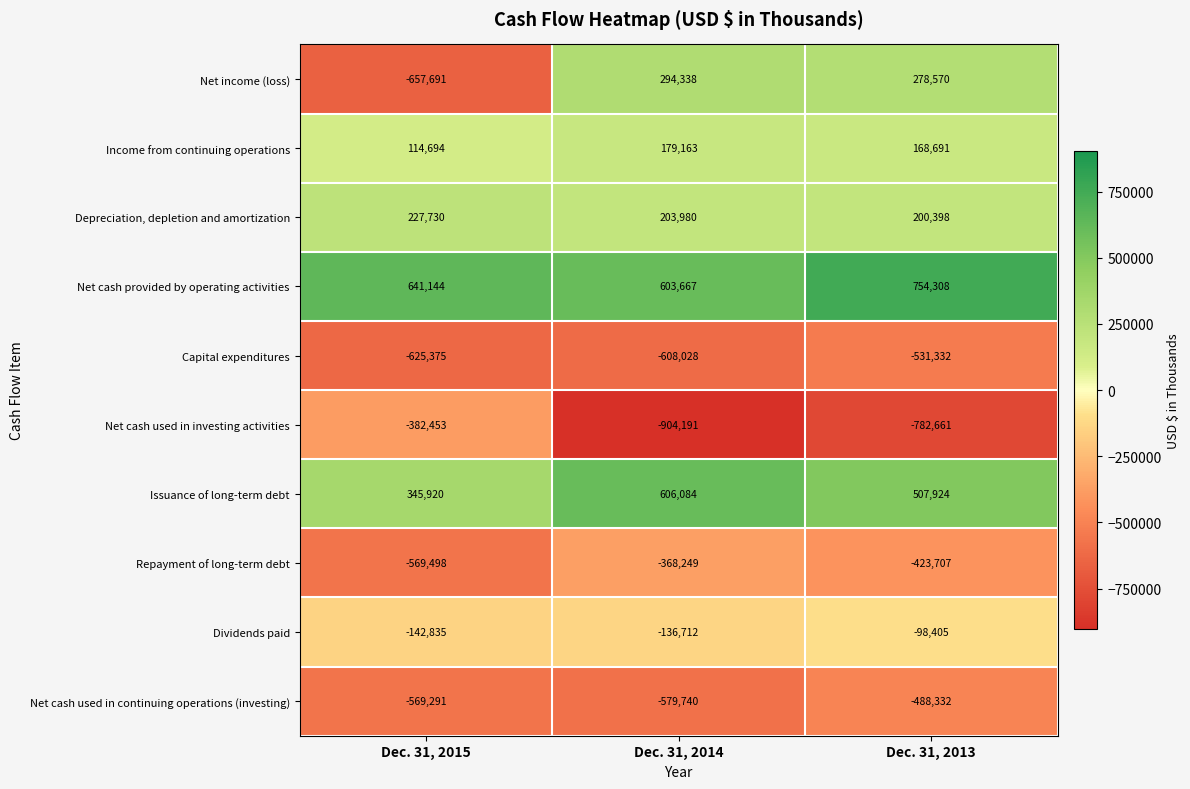

How many categories are shown in the chart?

3